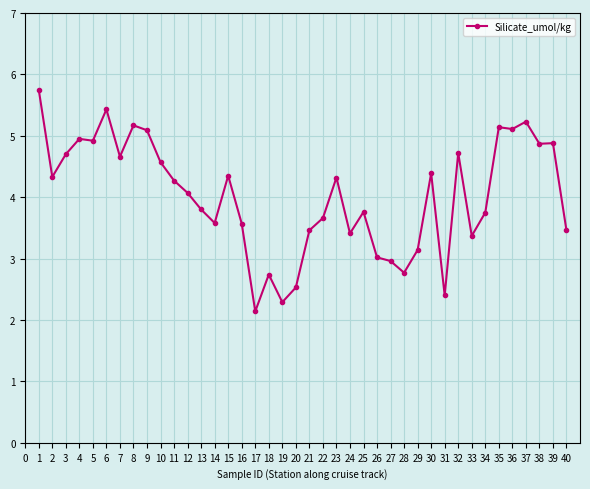

At which category does the chart reach its minimum across all series?

17